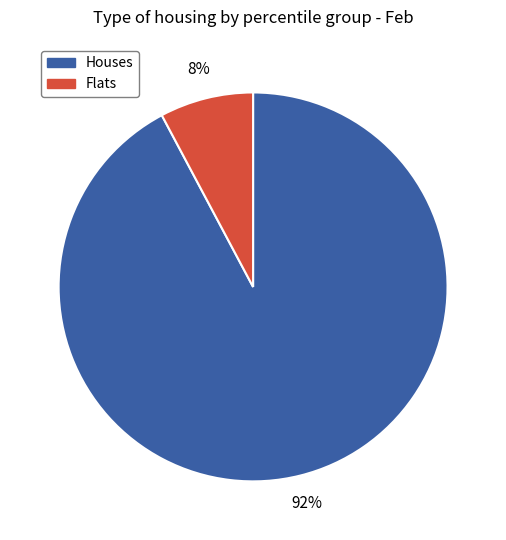

To the nearest percent, what is the average slice percentage?

50%